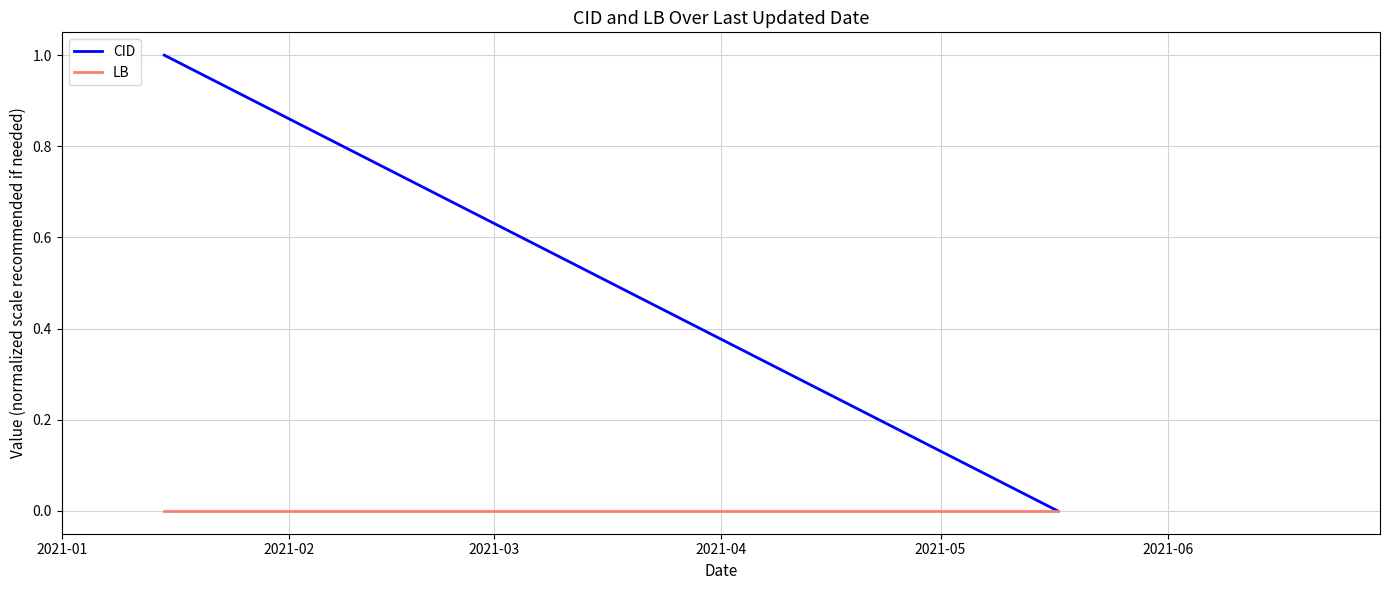

What are all the series names shown in the legend?

CID, LB